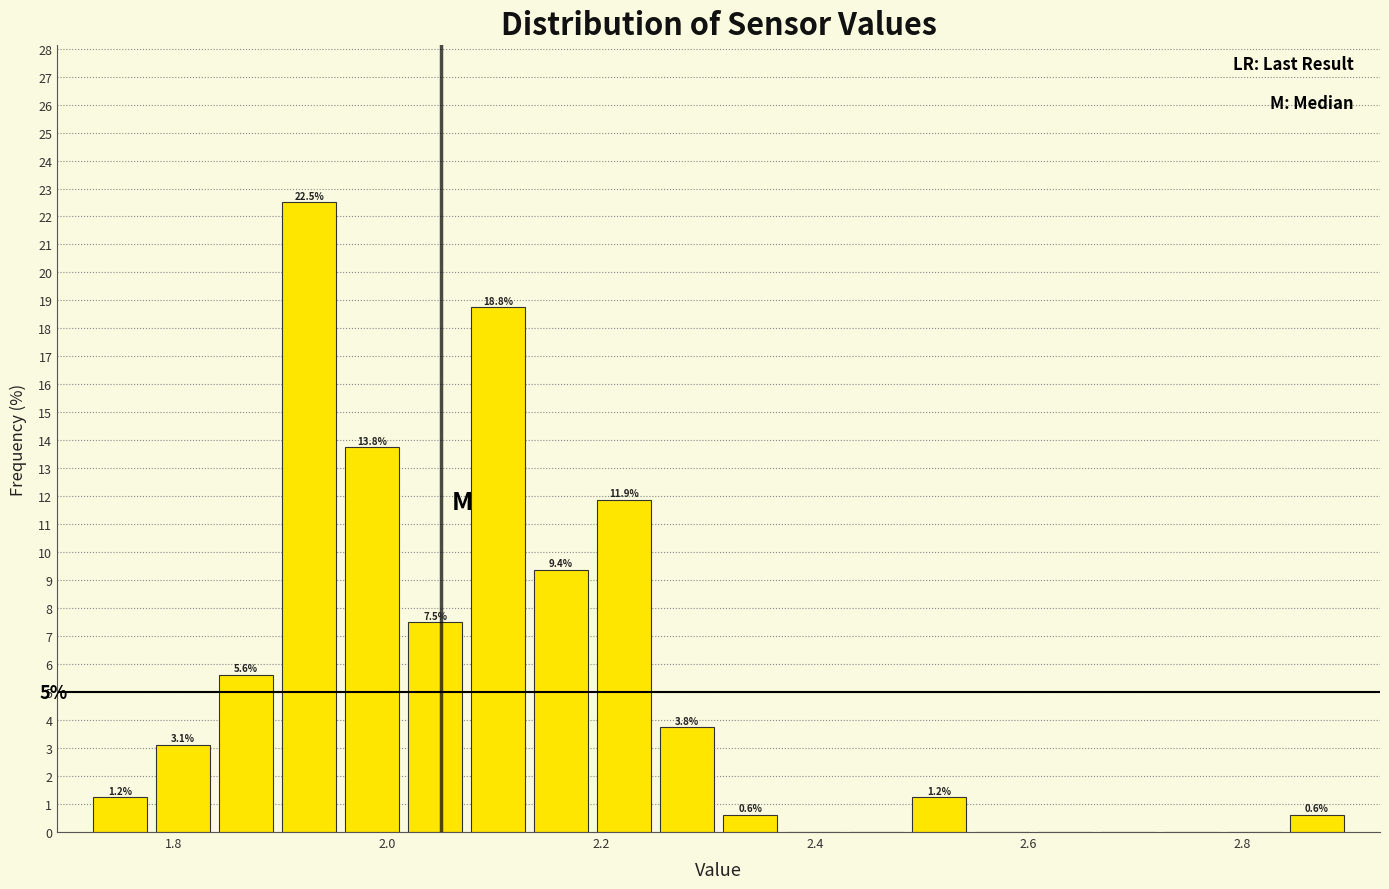

Around what value on the x-axis is the tallest bar? Give the approximate position of its centre, as read against the axis.

1.92